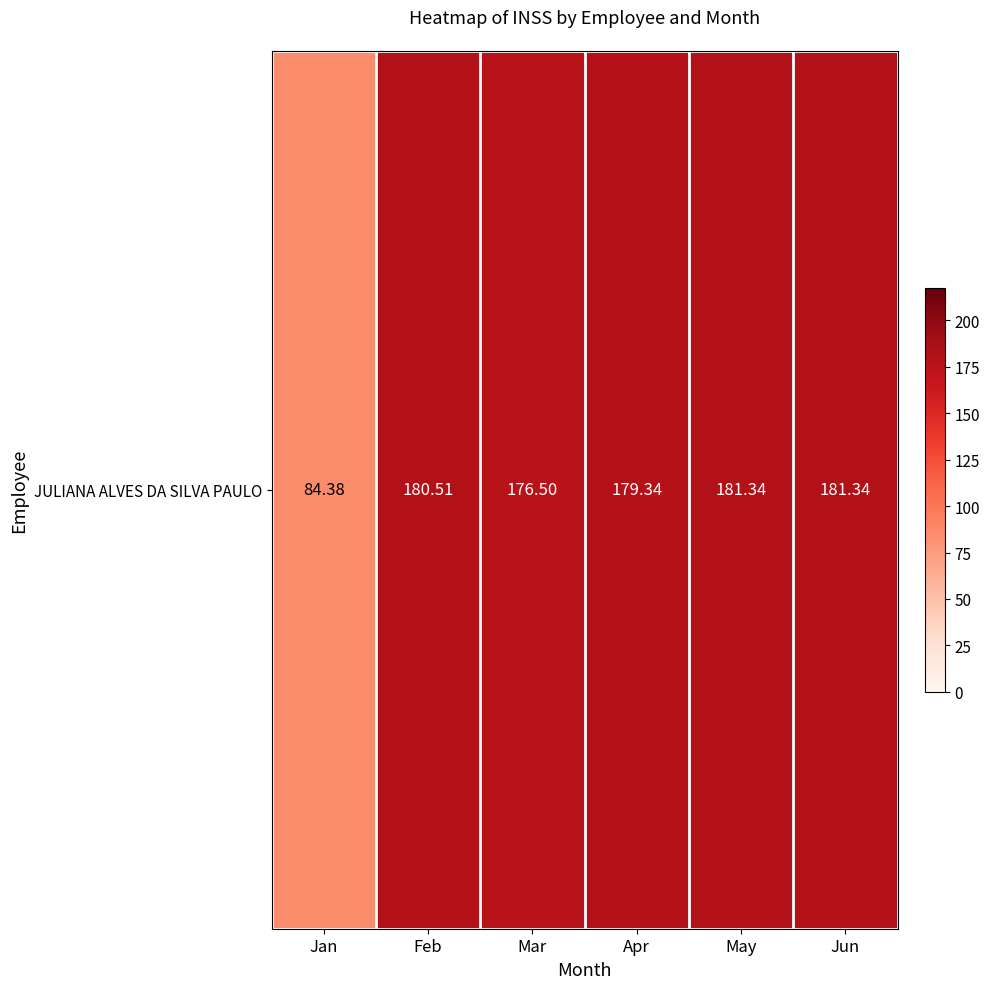

How many values are below 180?

3